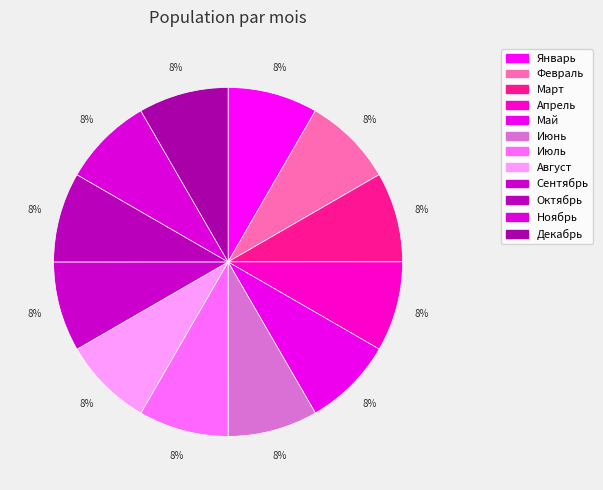

Rank the categories by value from highest to lowest.

Декабрь, Ноябрь, Октябрь, Сентябрь, Август, Июль, Июнь, Май, Апрель, Март, Февраль, Январь